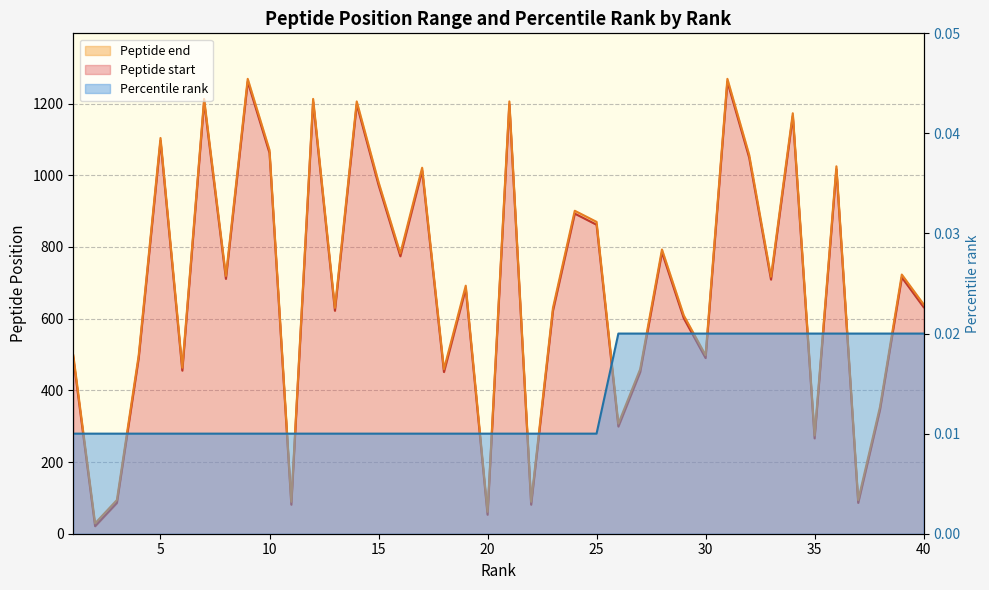

Which series has the widest spread of values?

Peptide start